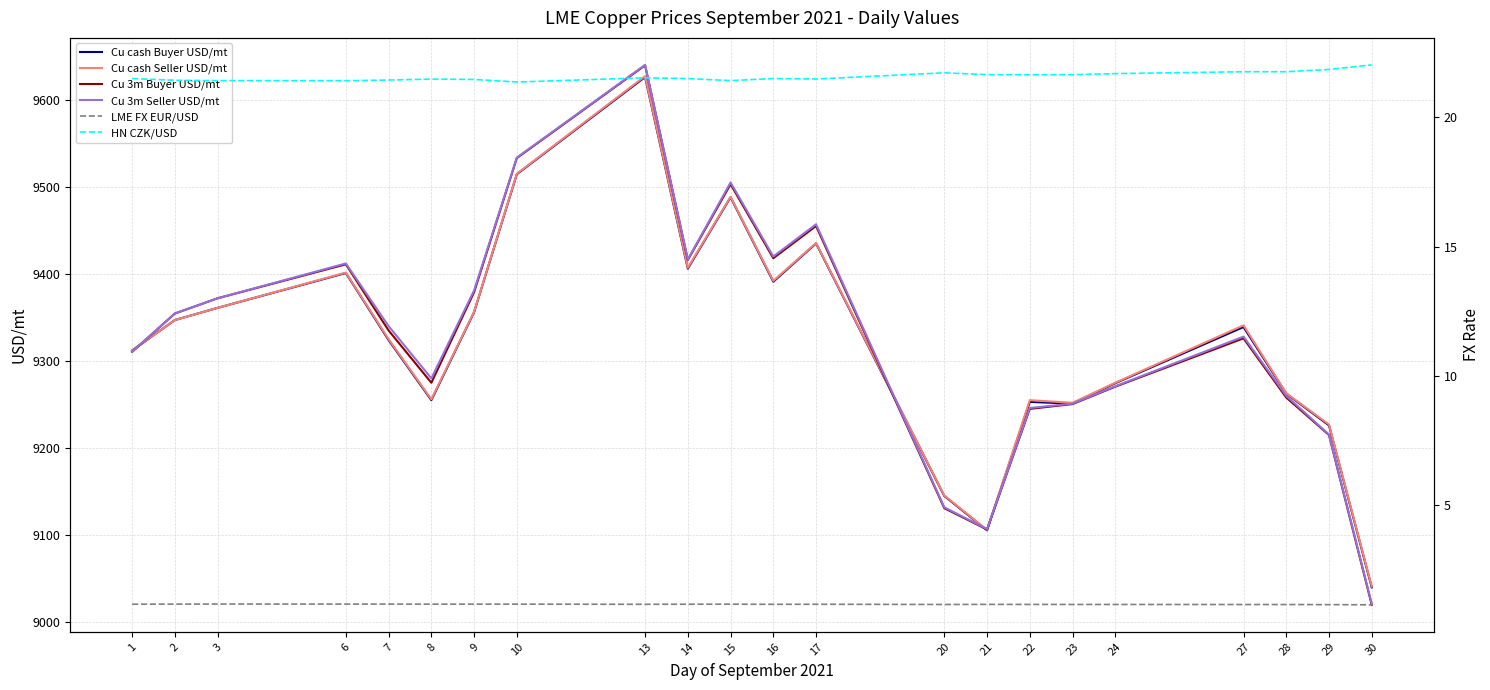

What is the smallest value displayed?

1.2